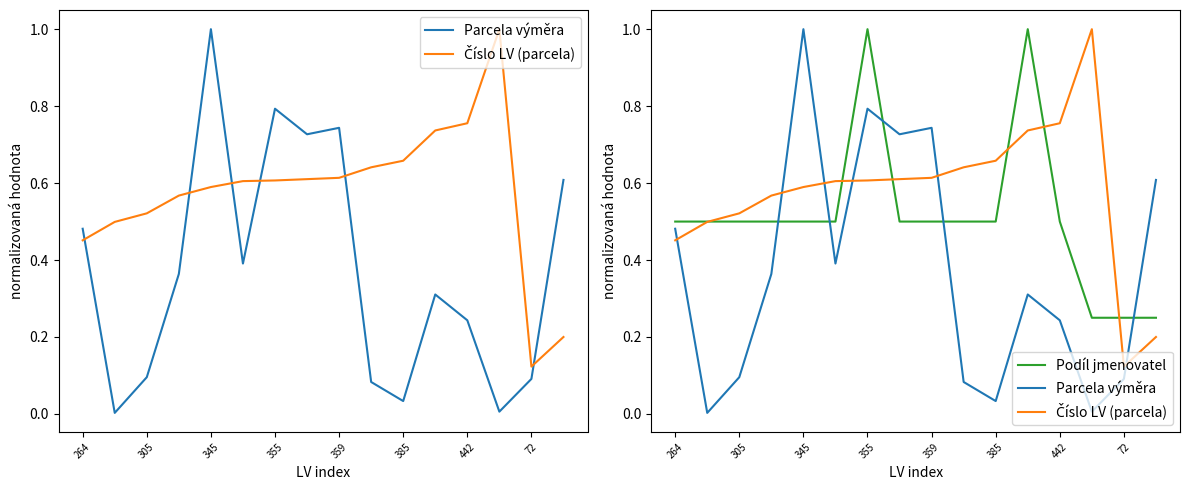

List the labels in order of Parcela výměra value, largest first.

359, 442, 8, 72, 15, 264, 385, 355, 11, 12, 345, 14, 9, 10, 13, 305